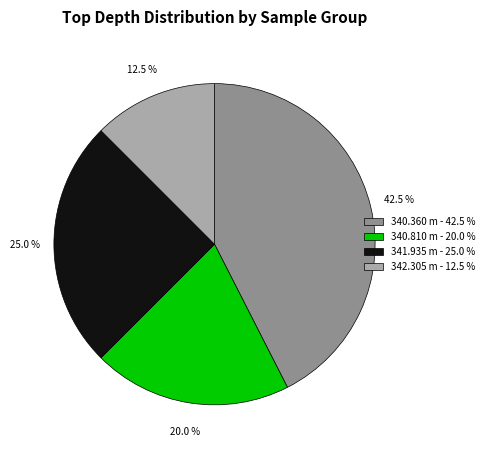

To the nearest percent, what is the average slice percentage?

25%